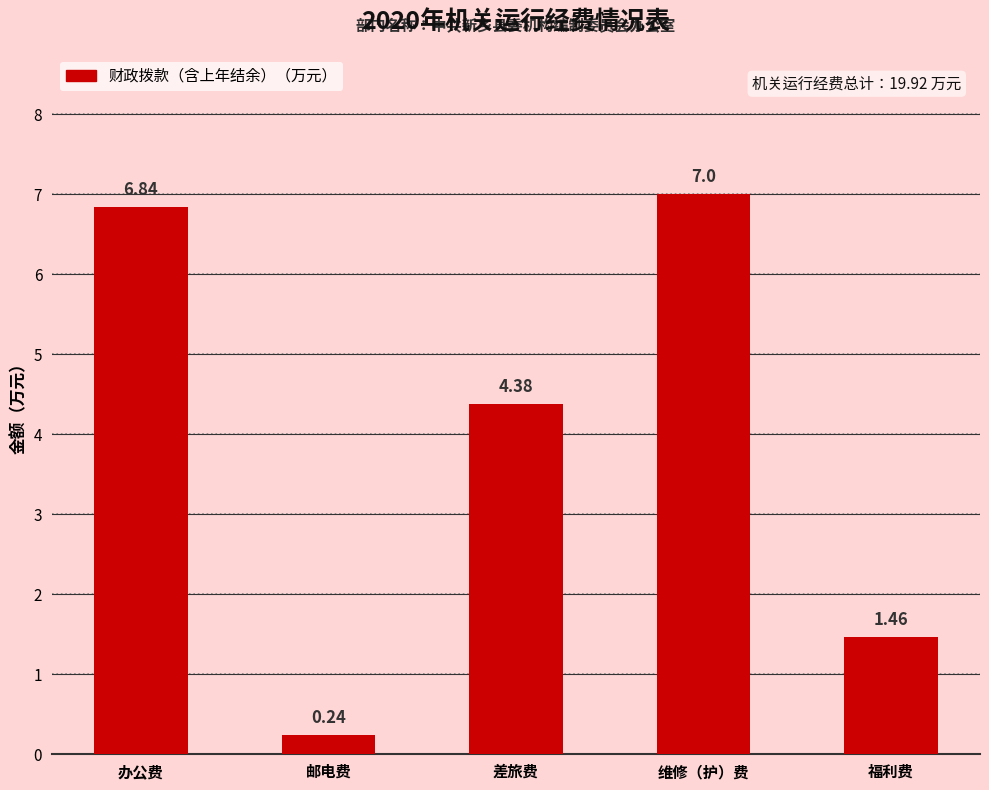

What is the average value?

4.0